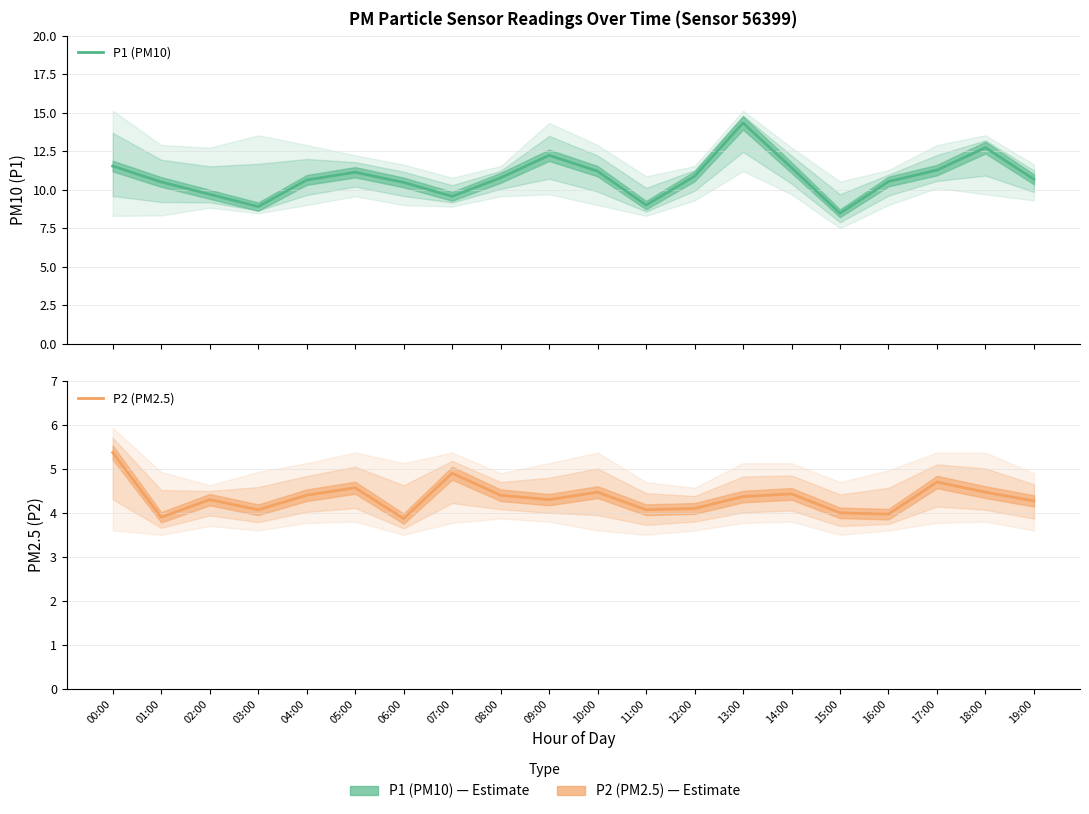

True or false: P1 (PM10) and P2 (PM2.5) cross at least once.

False